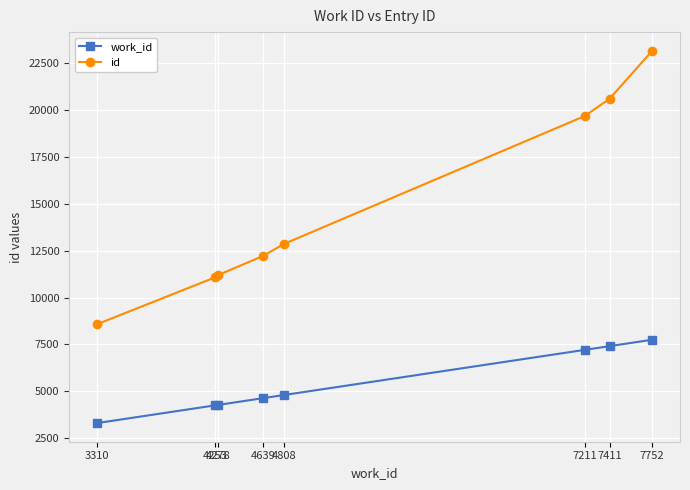

True or false: work_id and id intersect in this chart.

False